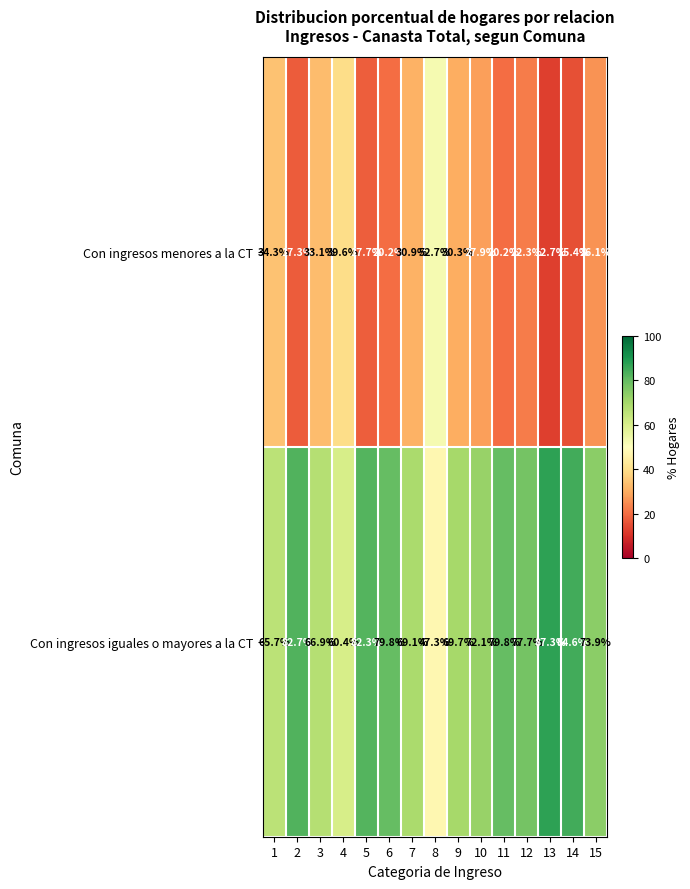

What is the difference between the highest and lowest values at 15?

47.8